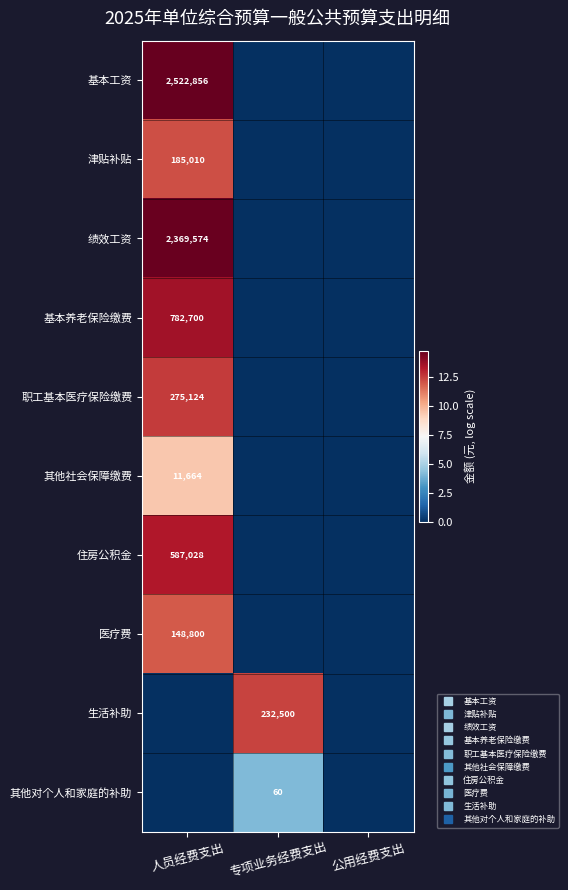

True or false: 住房公积金 has a value of -8.8 at 专项业务经费支出.

False